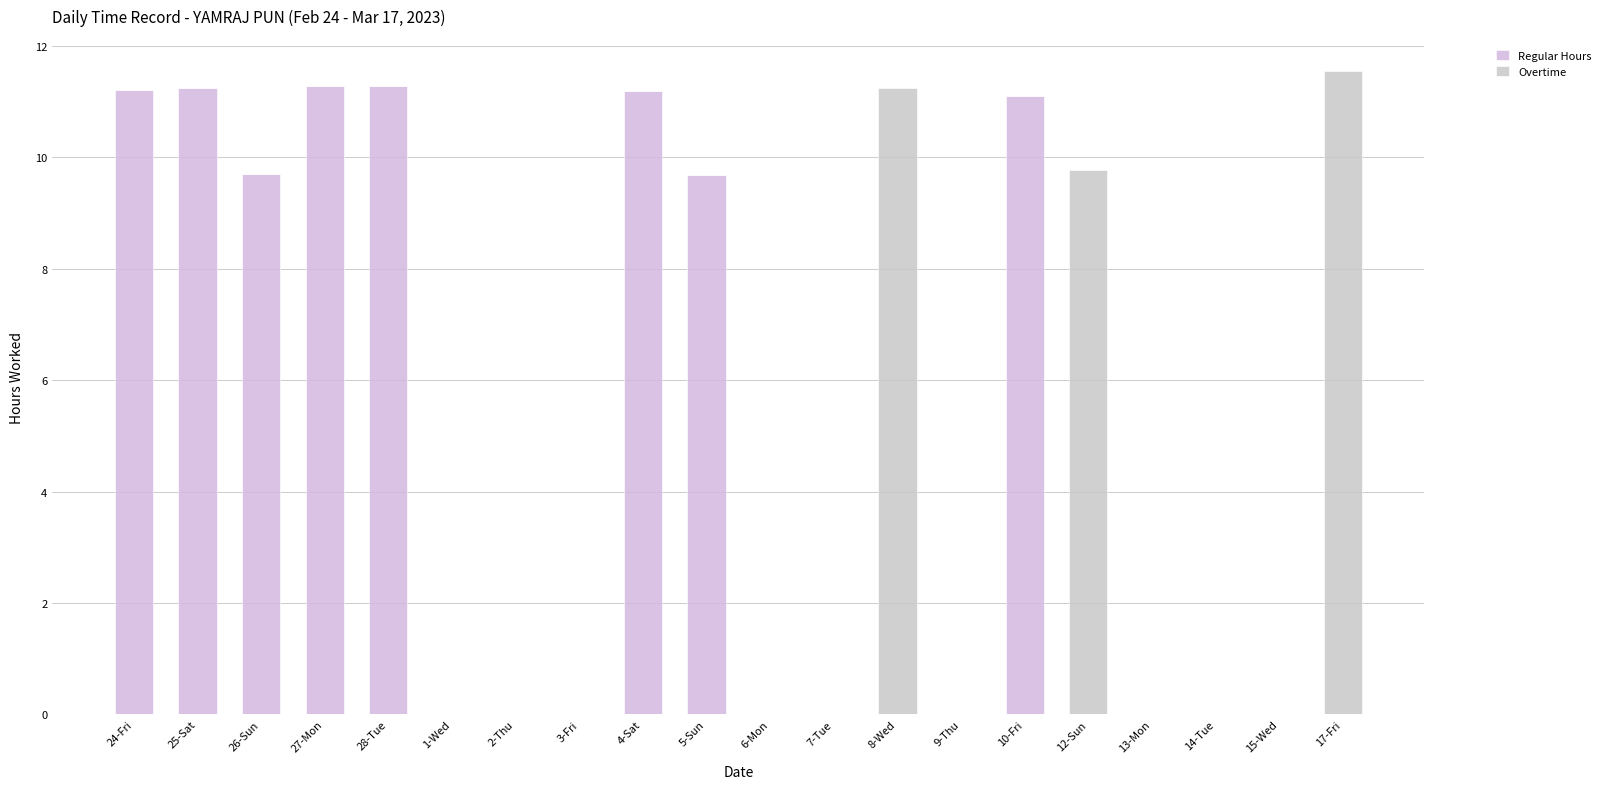

True or false: Regular Hours has a value of 11.3 at 28-Tue.

True